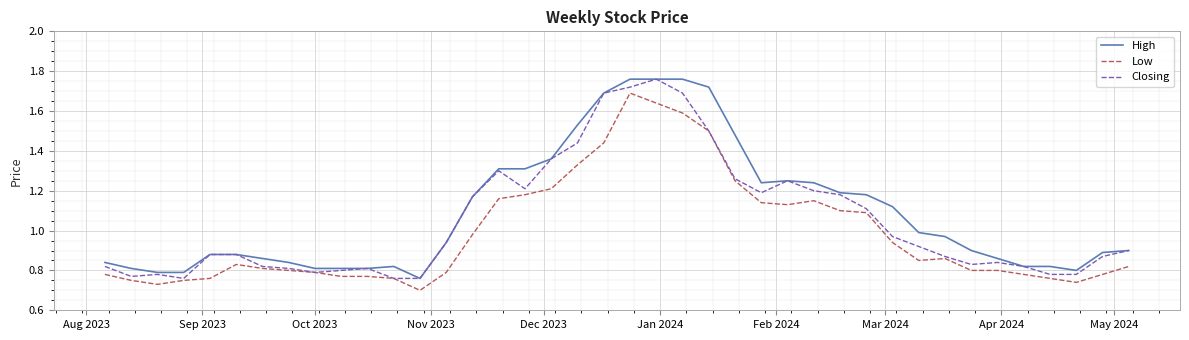

Does the chart display data point markers on the line(s)?

No